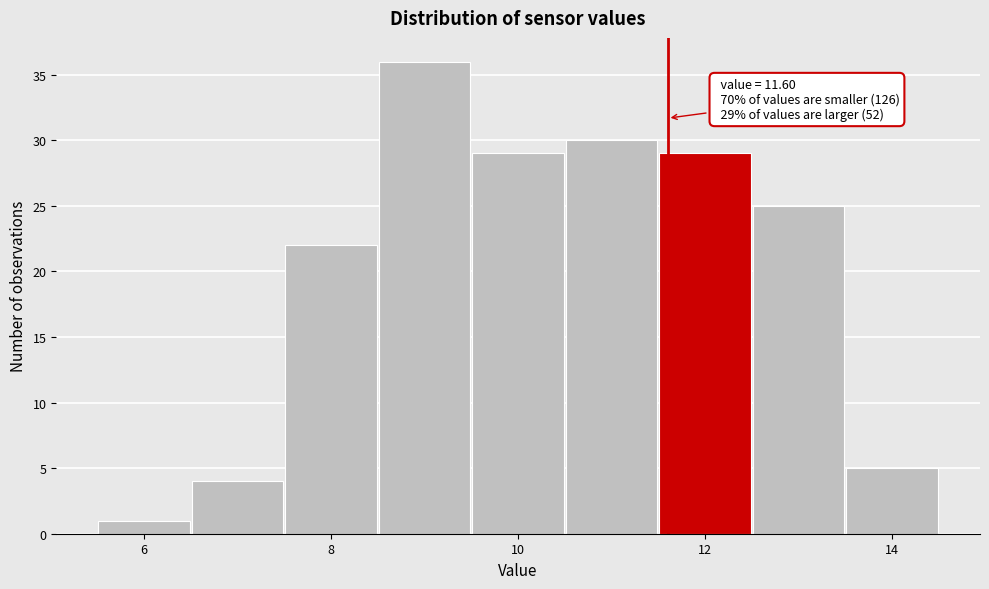

Over which range of the x-axis is the bar tallest?

8.5 to 9.5